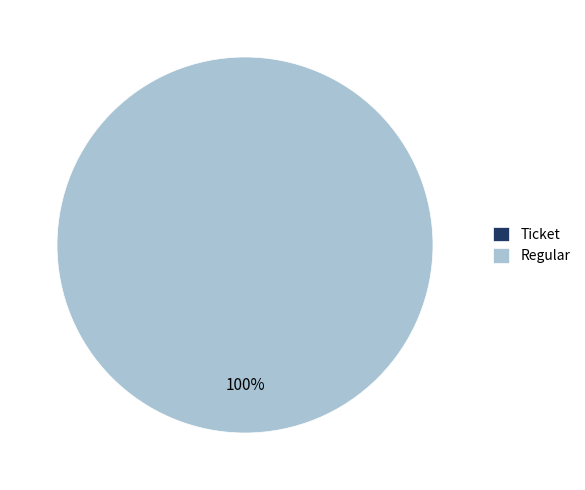

Is there a majority slice in this chart?

Yes